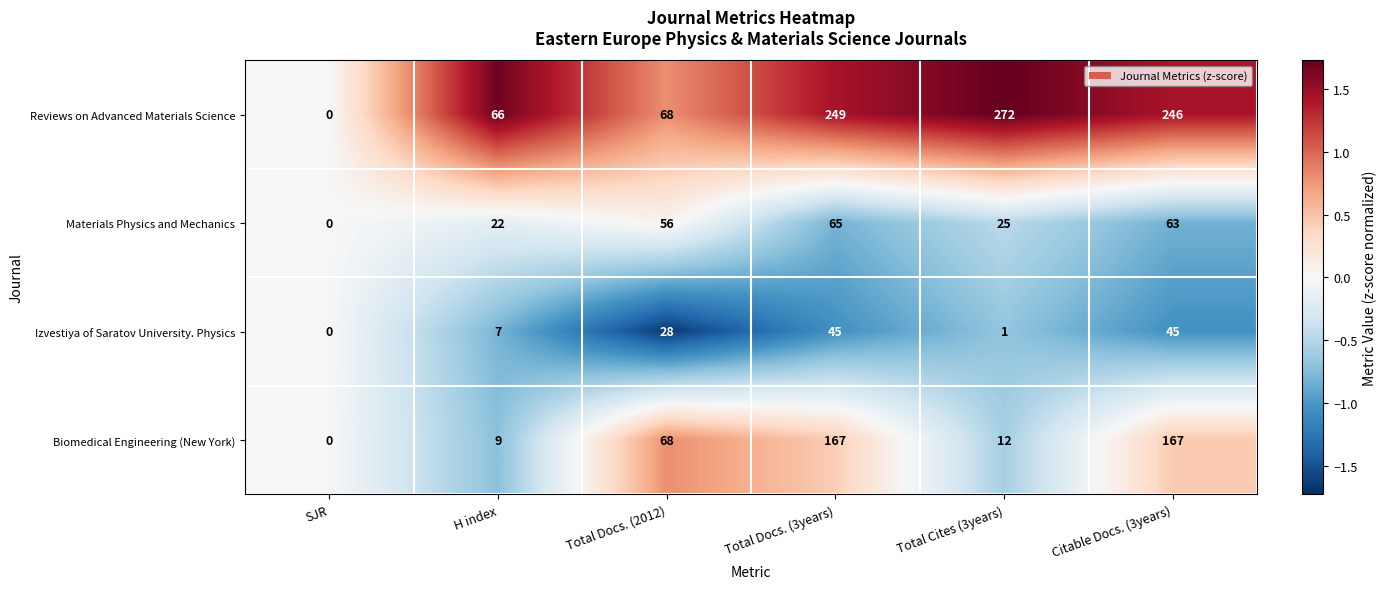

Is it true that Izvestiya of Saratov University. Physics equals 45 at Total Docs. (3years)?

True